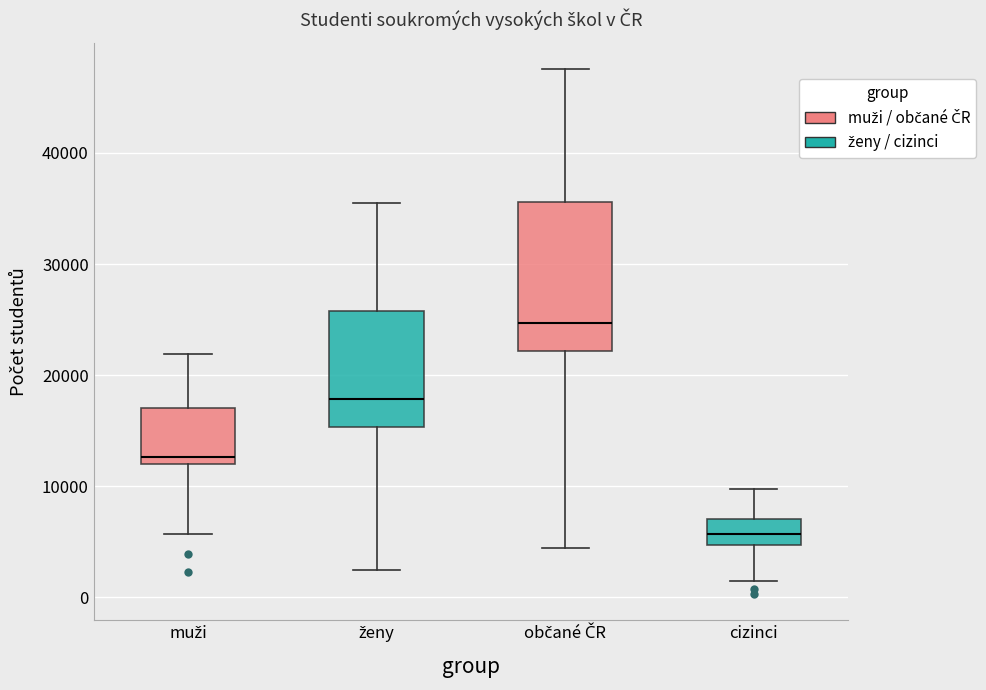

Which box's median line is the lowest?

cizinci